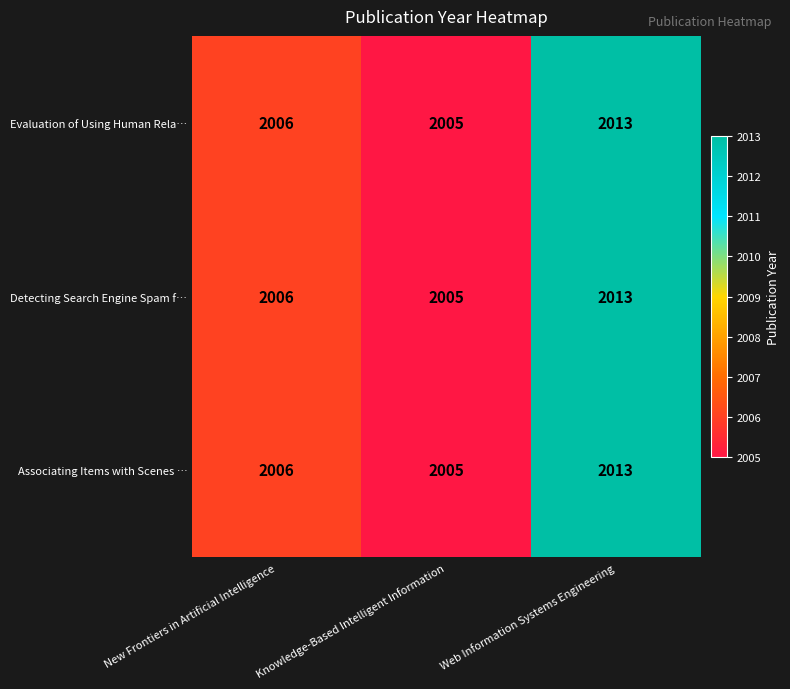

Which label corresponds to the smallest value in the chart?

Knowledge-Based Intelligent Information